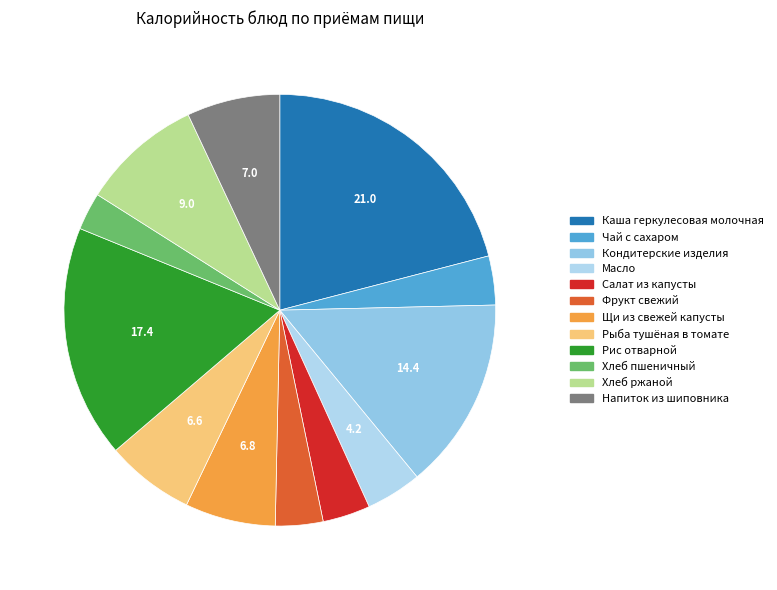

To the nearest percent, what portion does Салат из капусты represent?

4%